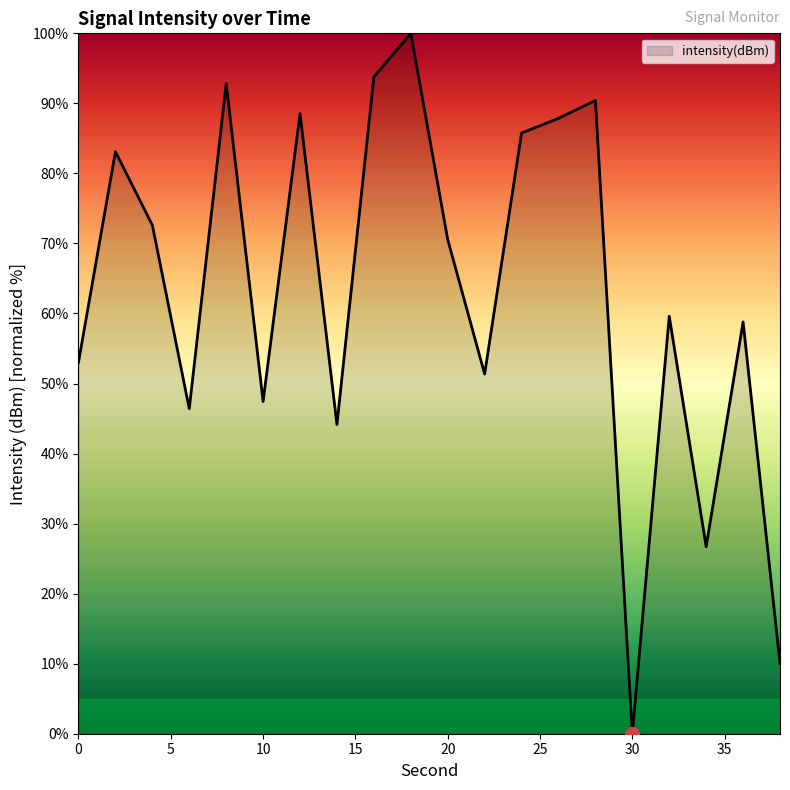

Count the number of data series in this chart.

1